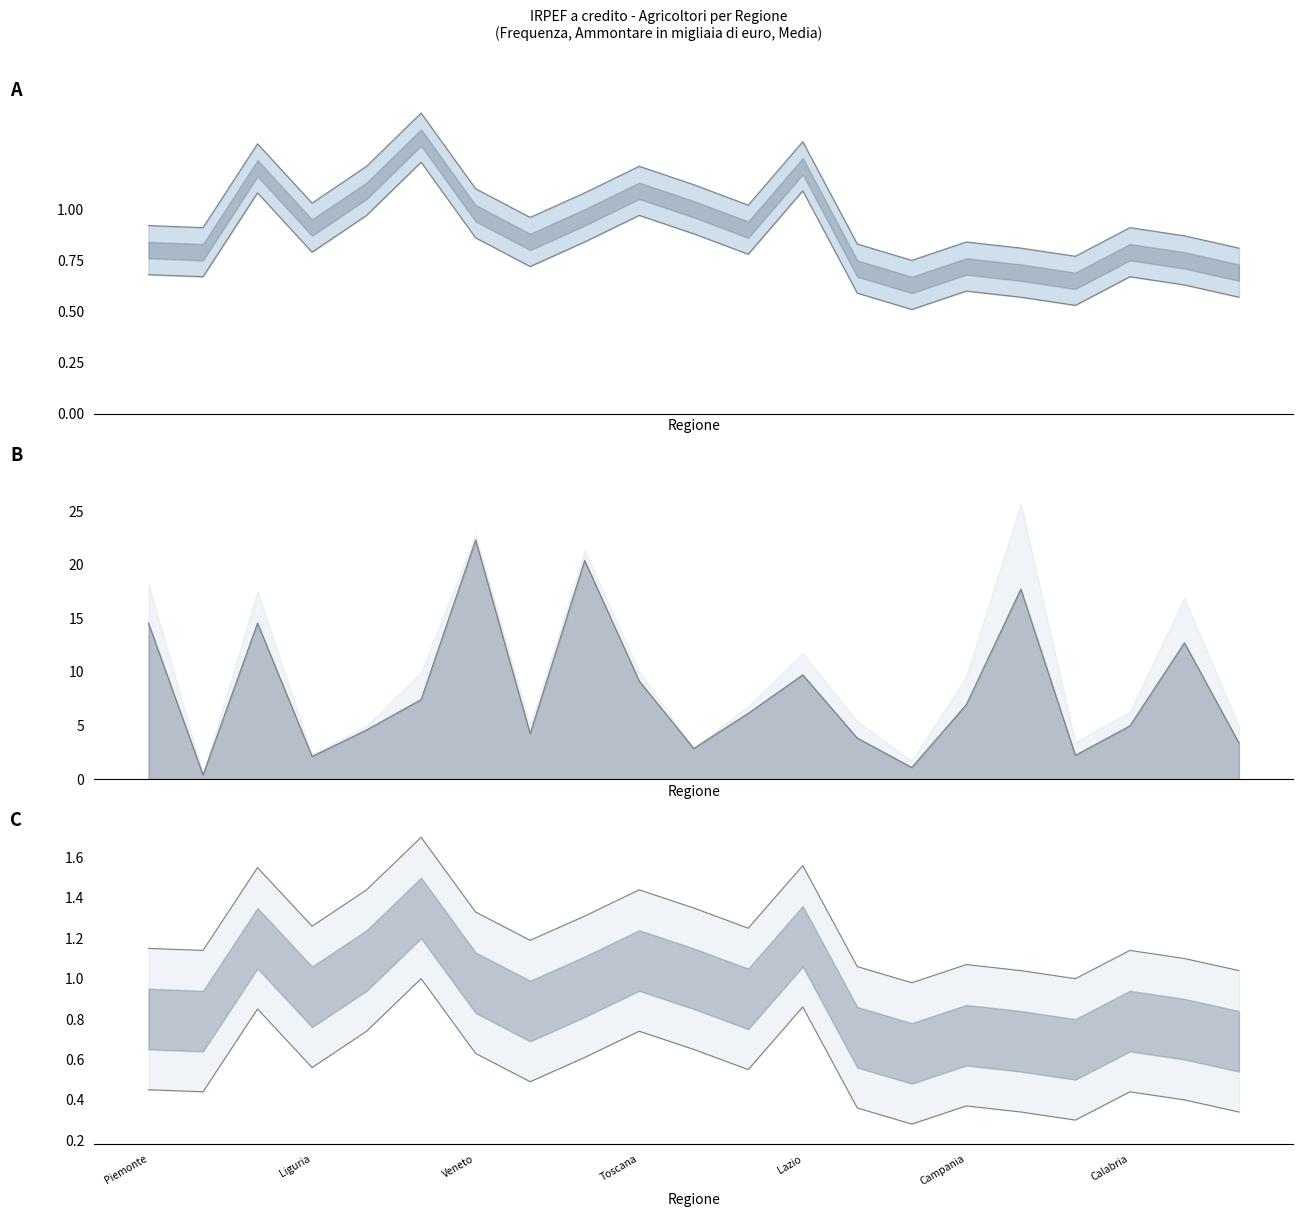

At how many categories does at least one series exceed 16?

3